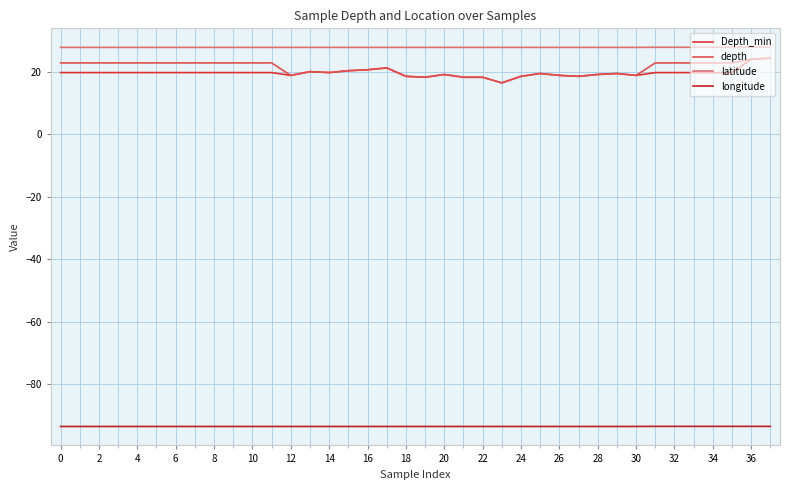

True or false: latitude and Depth_min intersect in this chart.

False